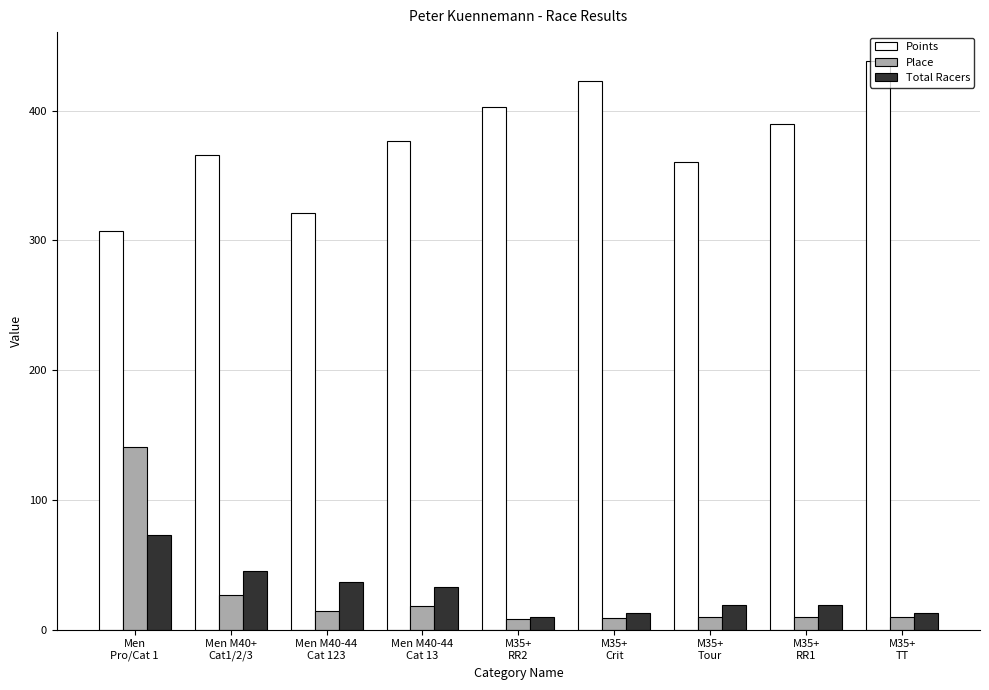

What is the difference between the maximum and minimum values in the Place series?

133.0